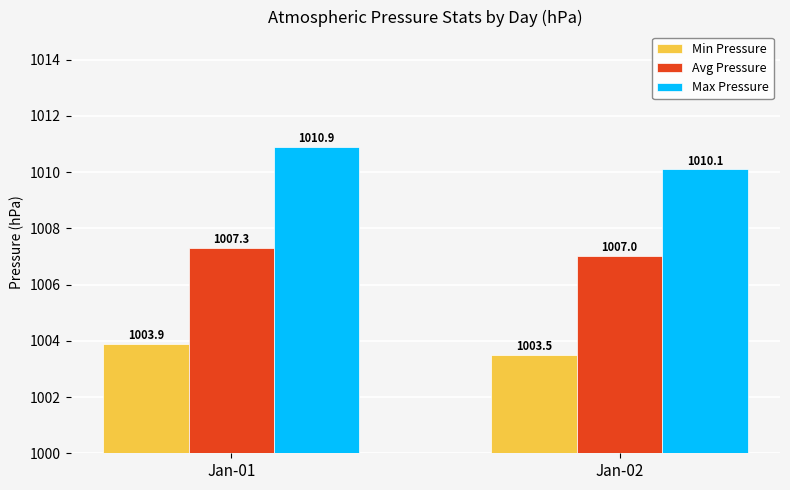

The value of Avg Pressure at Jan-01 is 348.9. True or false?

False